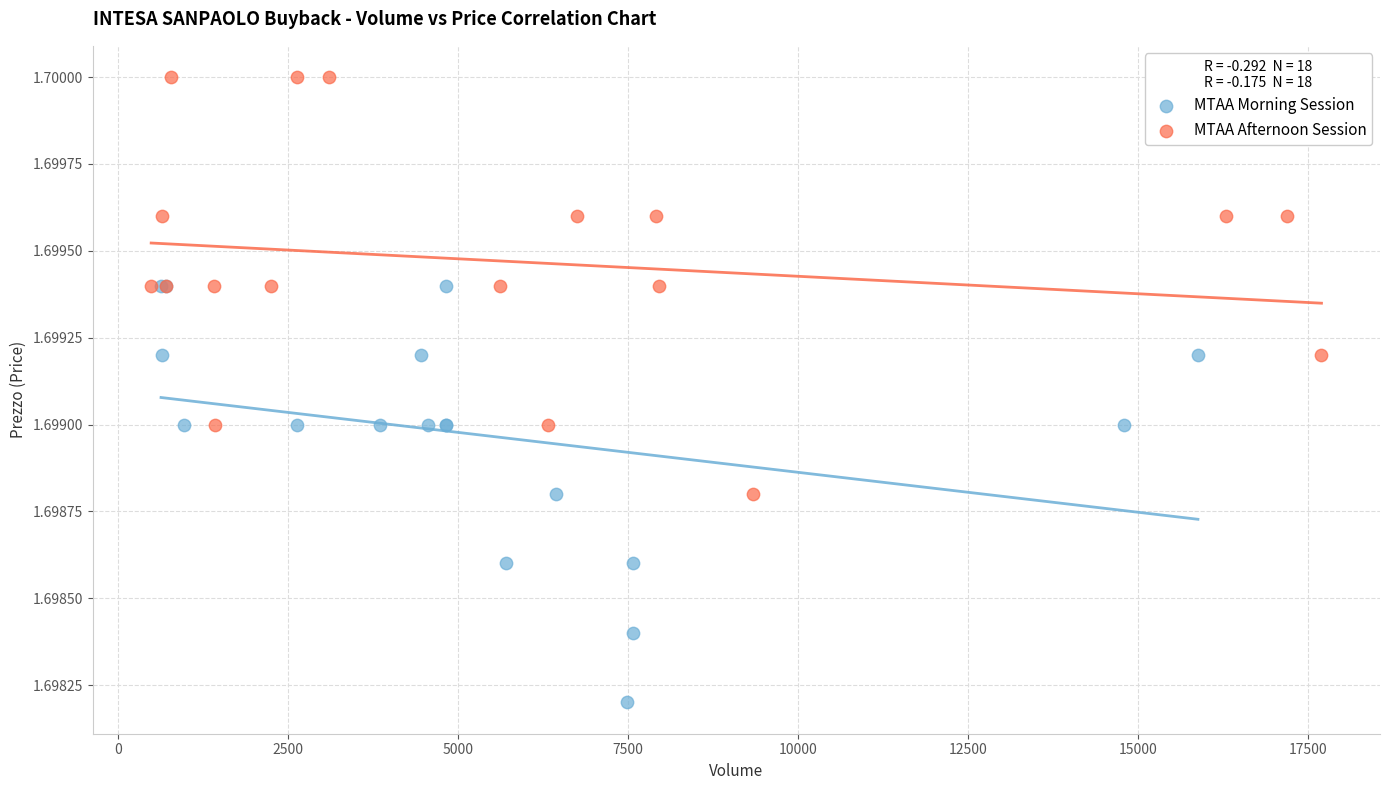

Which series reaches the minimum Y coordinate?

MTAA Morning Session